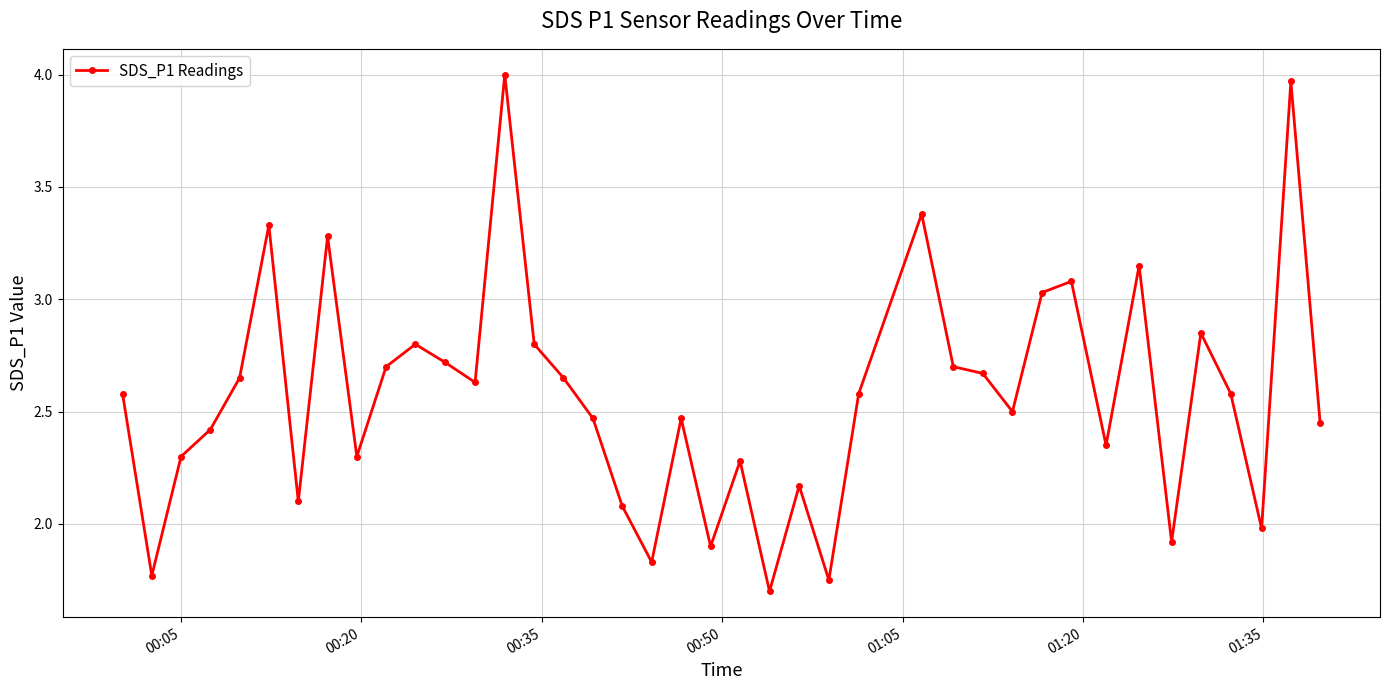

What is the smallest value displayed?

1.7